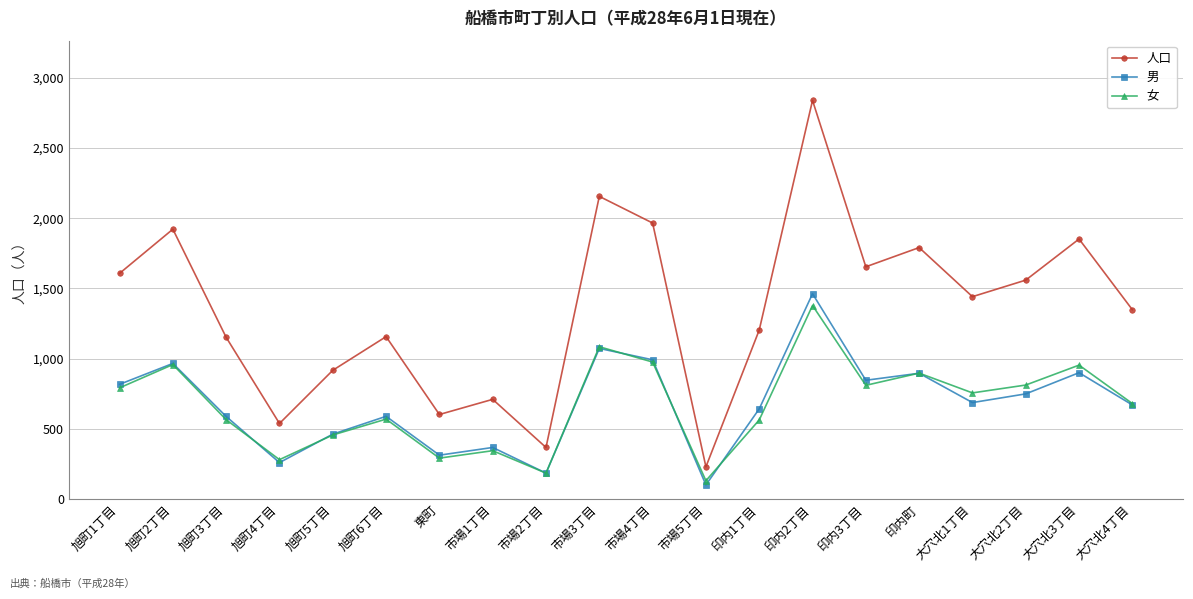

What is the difference between the second highest and second lowest values in the 男 series?

889